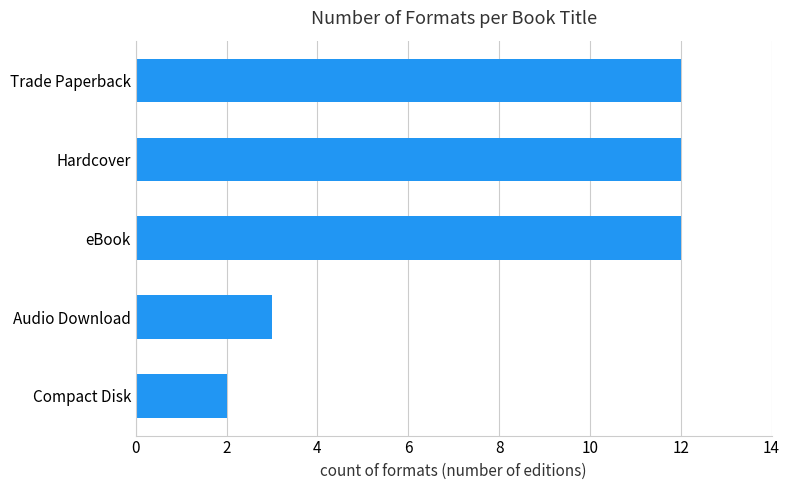

What is the maximum value shown in the chart?

12